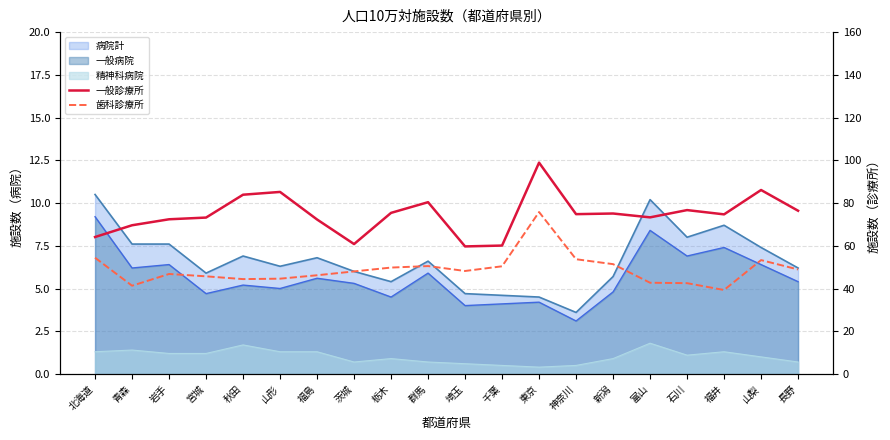

Which series changed the most between 新潟 and 石川?

歯科診療所